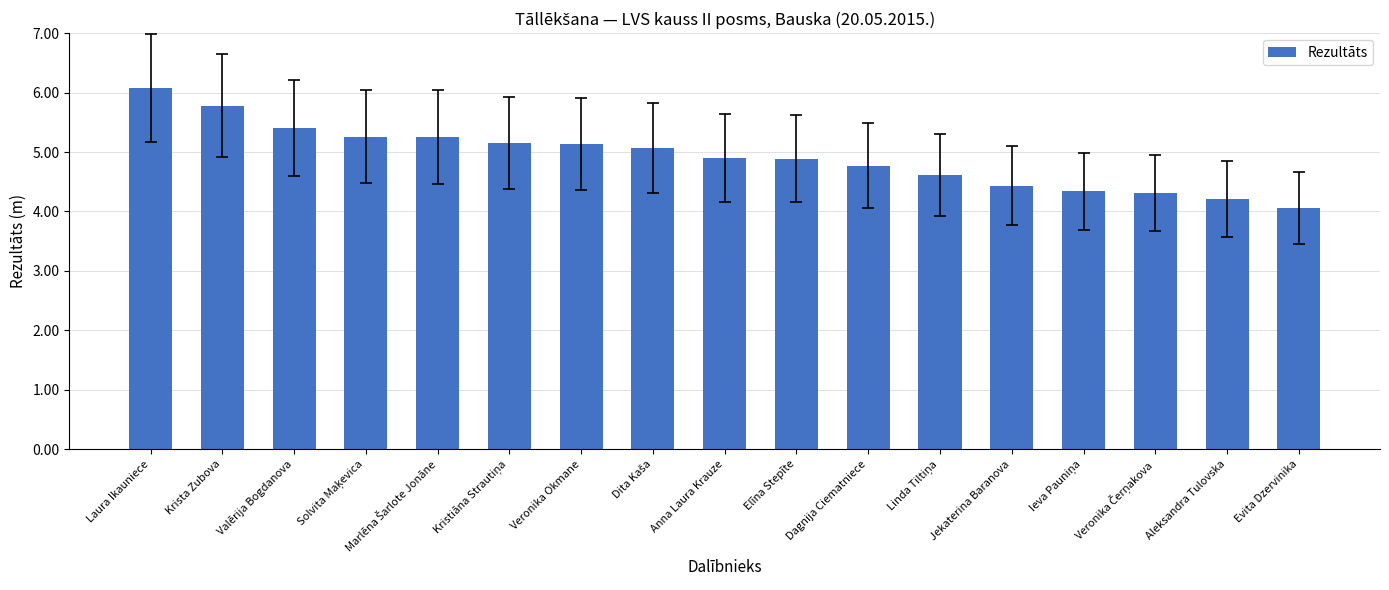

Read the value at Aleksandra Tulovska.

4.2